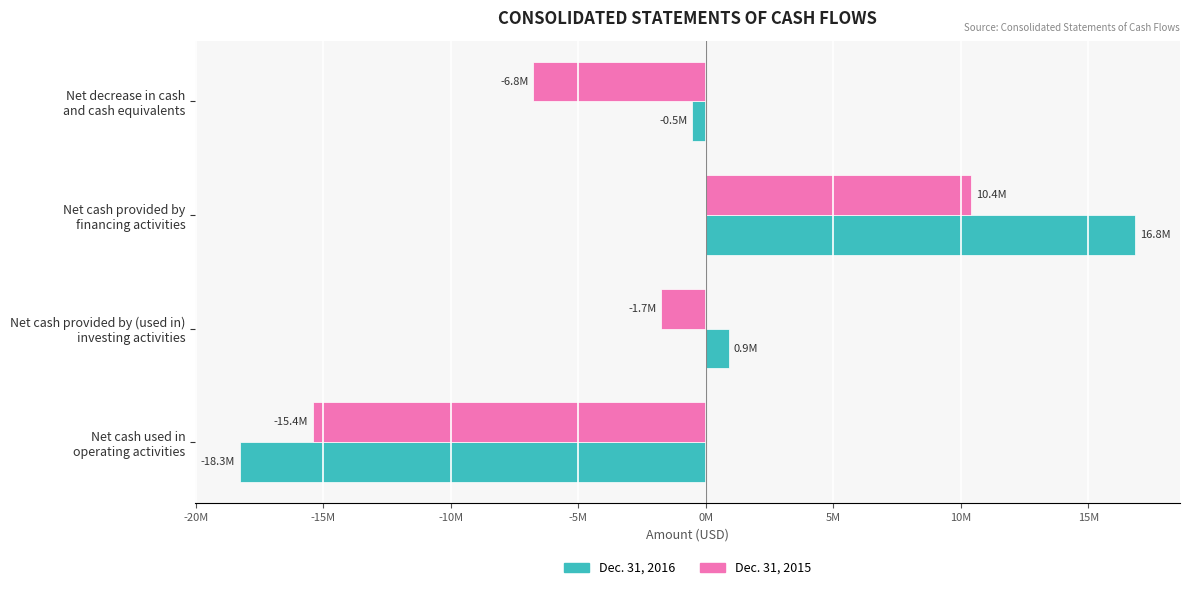

What are all the series names shown in the legend?

Dec. 31, 2016, Dec. 31, 2015